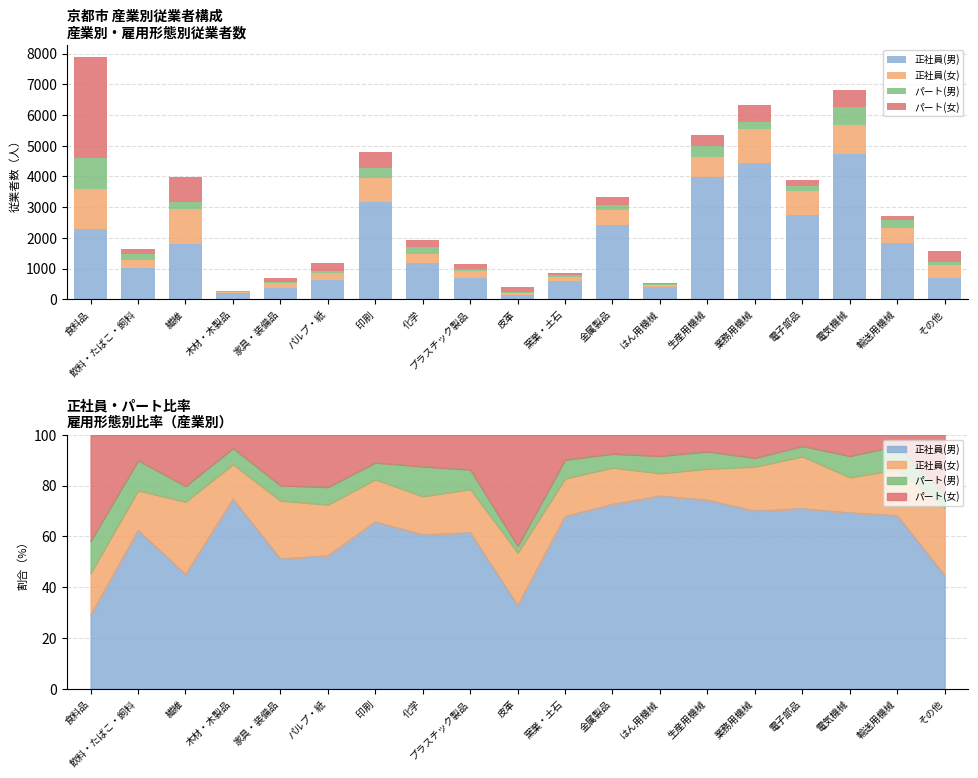

Is it true that パート(男) equals 195 at 飲料・たばこ・飼料?

True